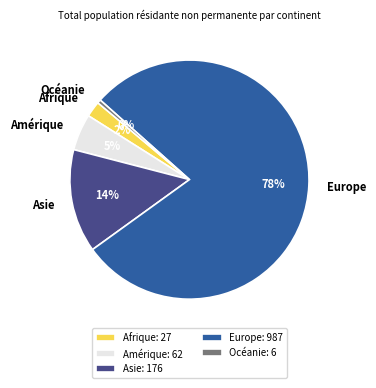

To the nearest percent, what is the difference between the Afrique and Asie slice percentages?

12%